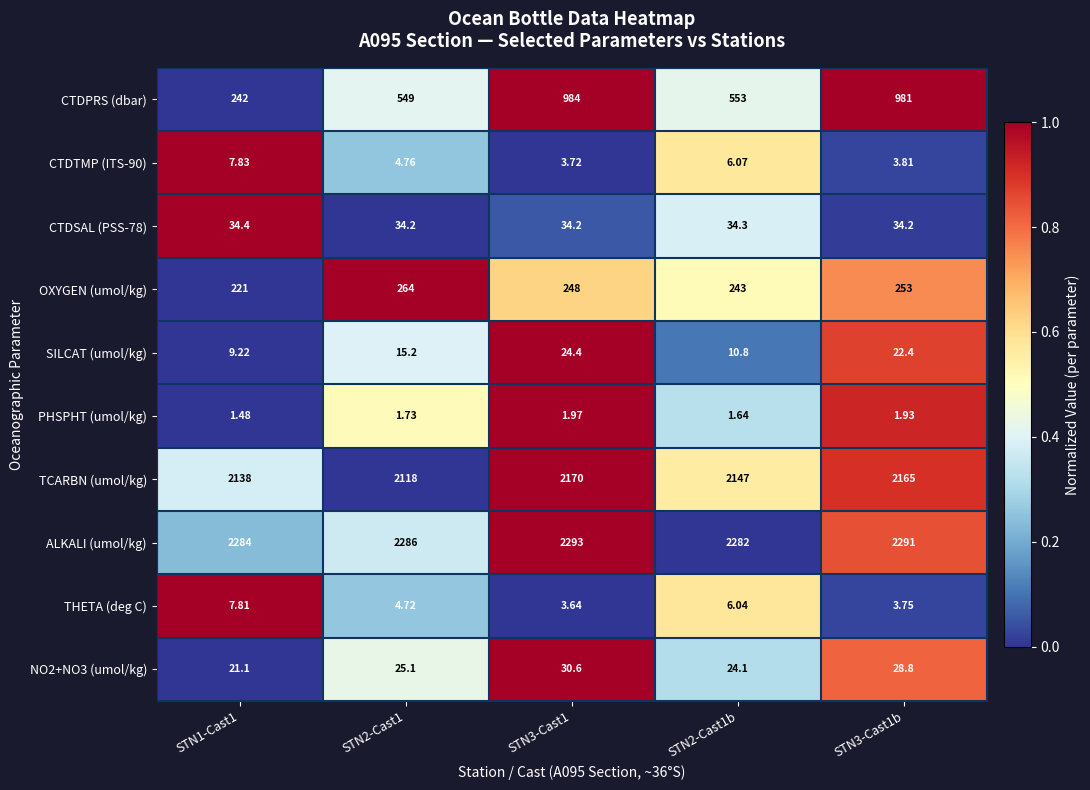

Which series has the largest total across all categories?

ALKALI (umol/kg)